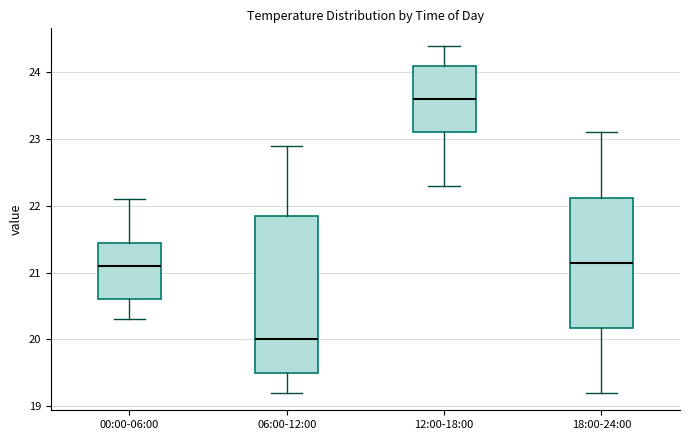

Where is the upper edge of the box for 12:00-18:00 on the y-axis? The values are not printed on the chart, so give them approximately, as read against the axis.

24.1